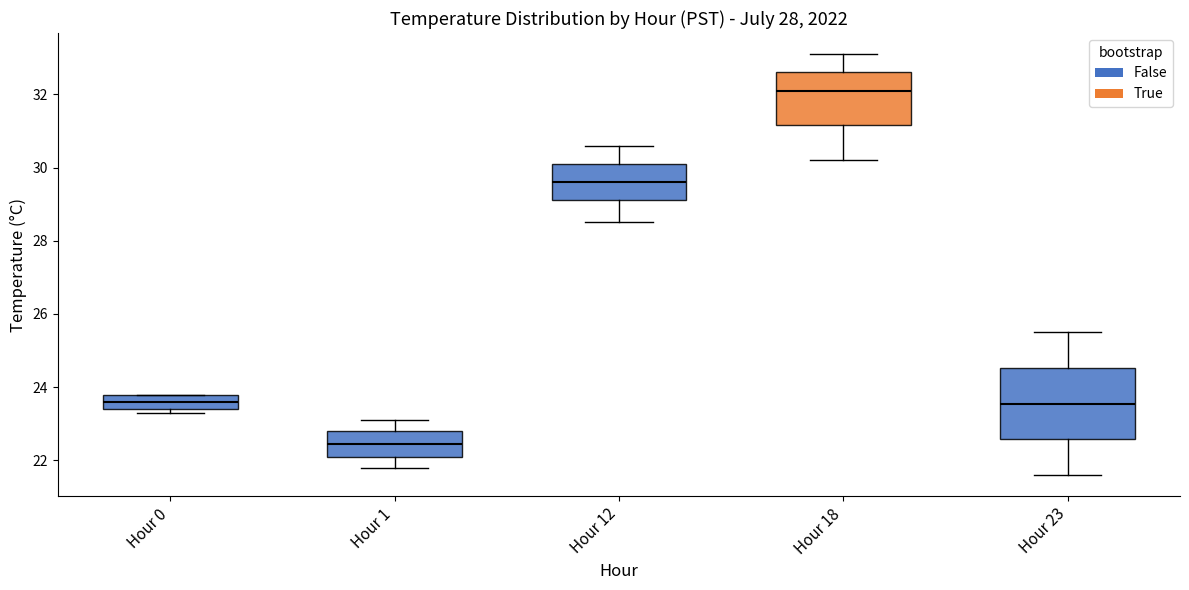

Reading left to right, read every box against the y-axis: the position of its median line, the range the box covers, and the ends of its whiskers. The values are not printed on the chart, so give them approximately, as read against the axis.

Hour 0: median 23.6, box 23.4 to 23.8, whiskers 23.4 (just below the box's lower edge) to 23.8
Hour 1: median 22.4, box 22.2 to 22.8, whiskers 21.8 to 23.2
Hour 12: median 29.6, box 29.2 to 30.2, whiskers 28.6 to 30.6
Hour 18: median 32.2, box 31.2 to 32.6, whiskers 30.2 to 33.2
Hour 23: median 23.6, box 22.6 to 24.6, whiskers 21.6 to 25.6